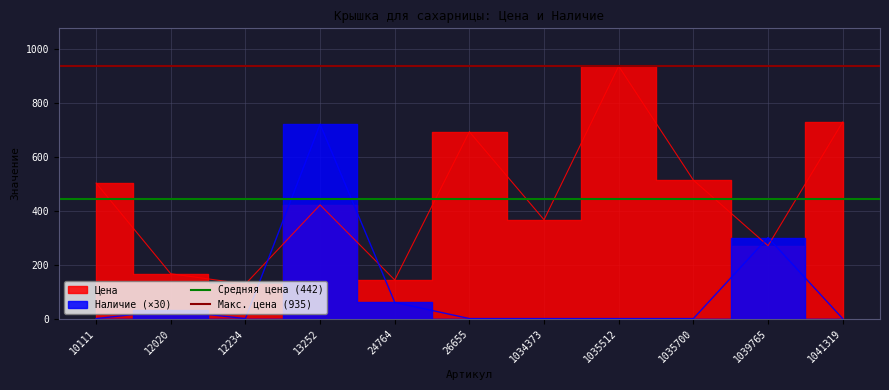

What is the value of the Макс. цена (935) point at the 2nd from the left?

935.0